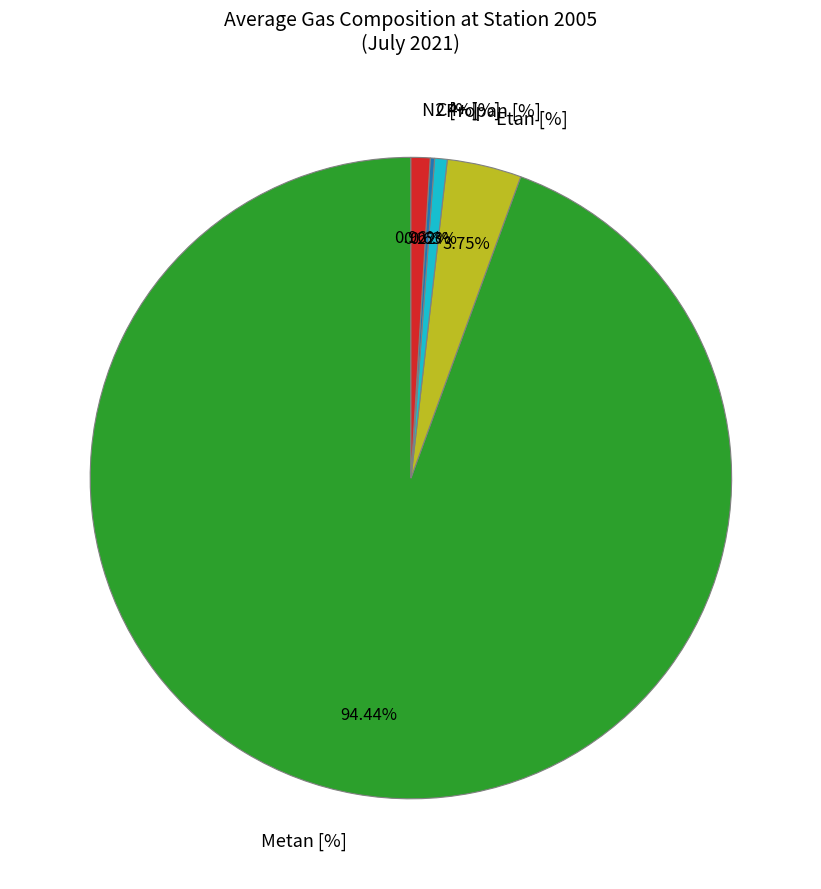

Which category has the biggest portion of the pie?

Metan [%]